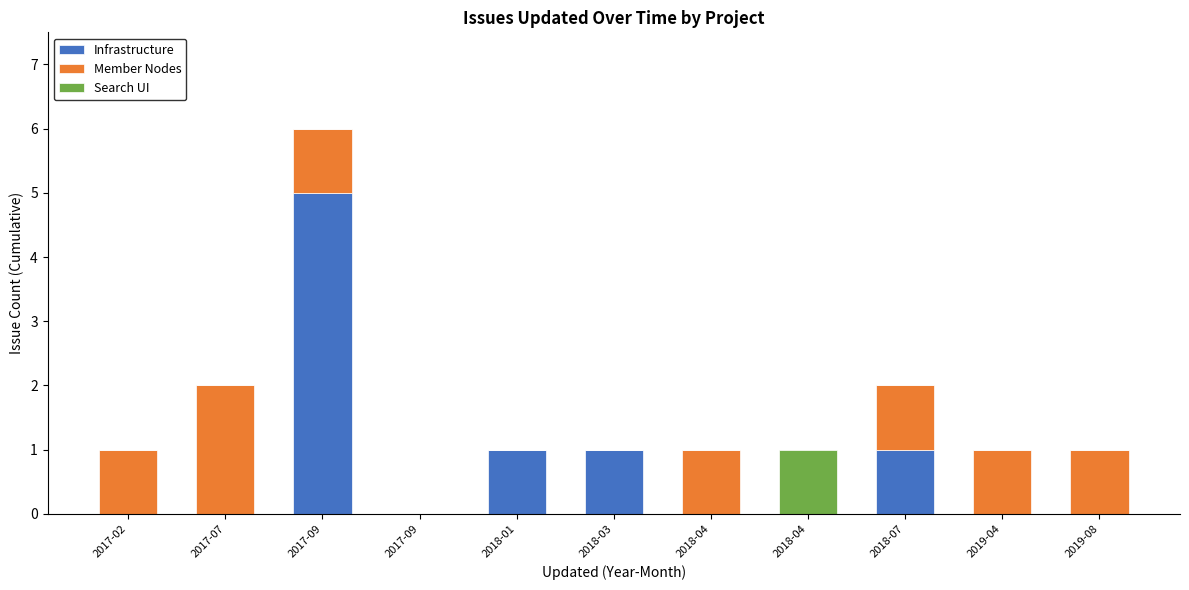

Rank the categories by Member Nodes value from lowest to highest.

2017-09, 2018-01, 2018-03, 2018-04, 2017-02, 2017-09, 2018-04, 2018-07, 2019-04, 2019-08, 2017-07